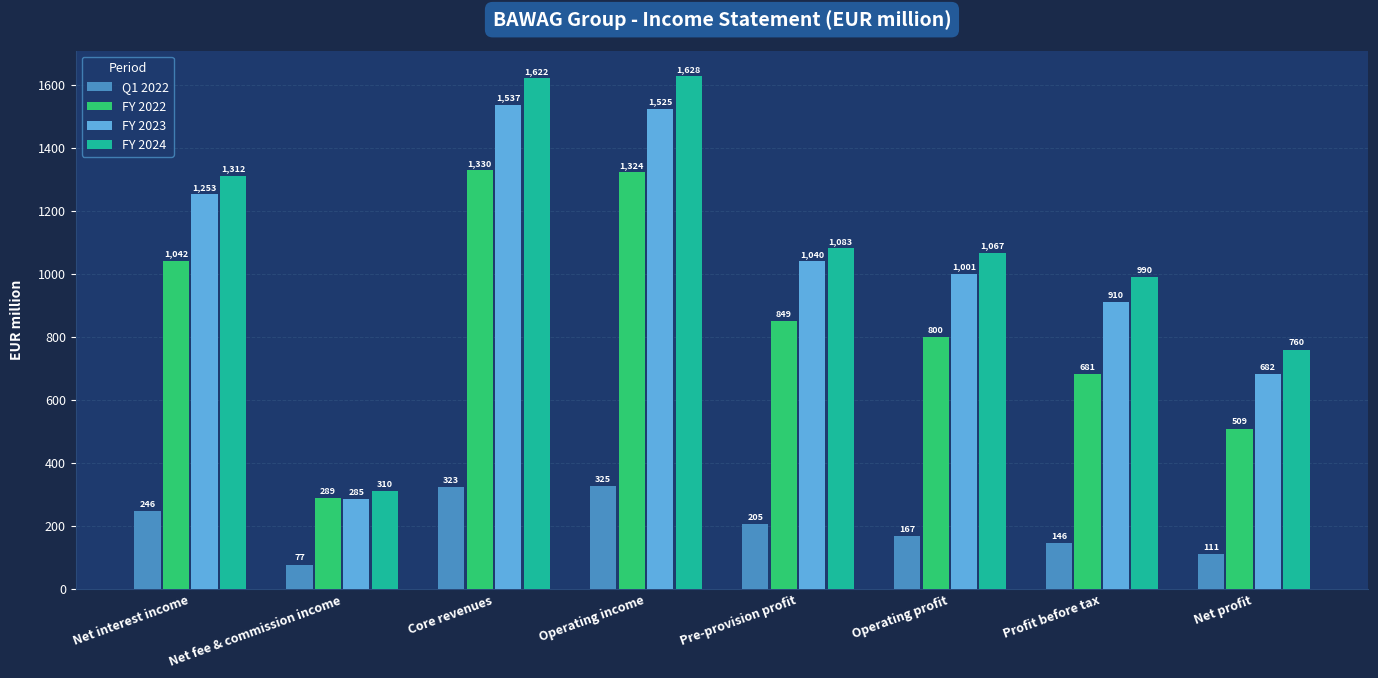

The FY 2022 series shows 1324.0 at Operating income. True or false?

True